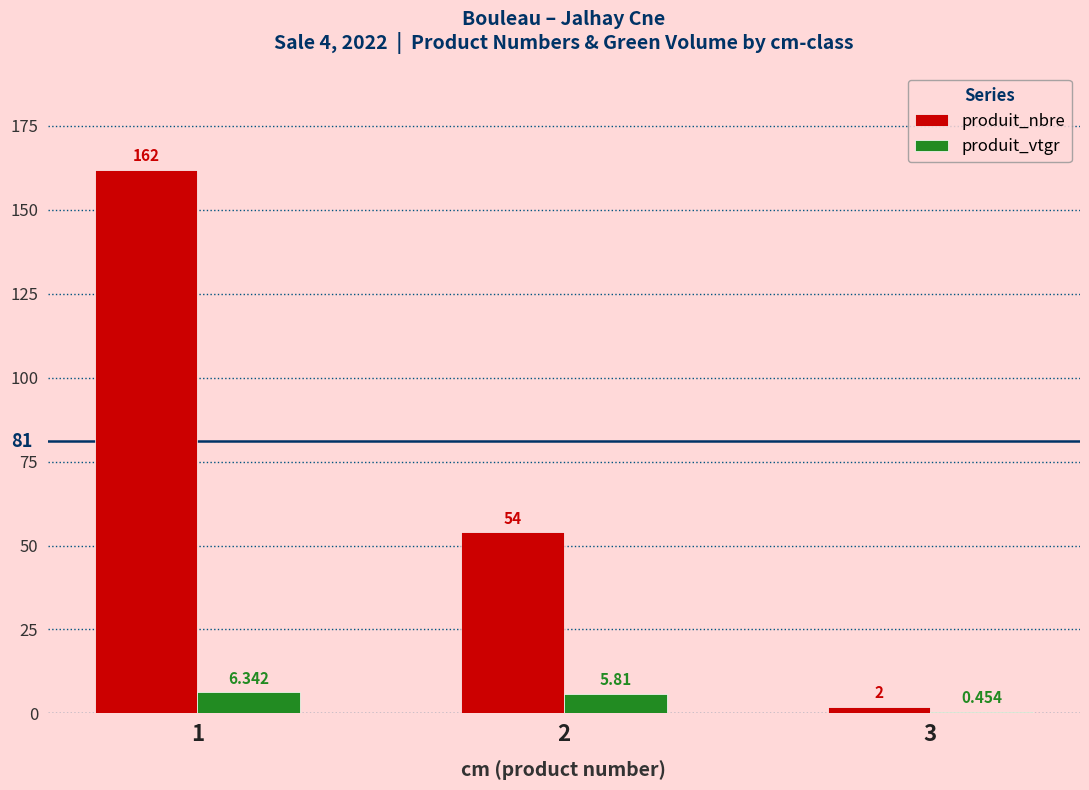

Is the value of produit_vtgr at 2 greater than the value of produit_nbre at 1?

No